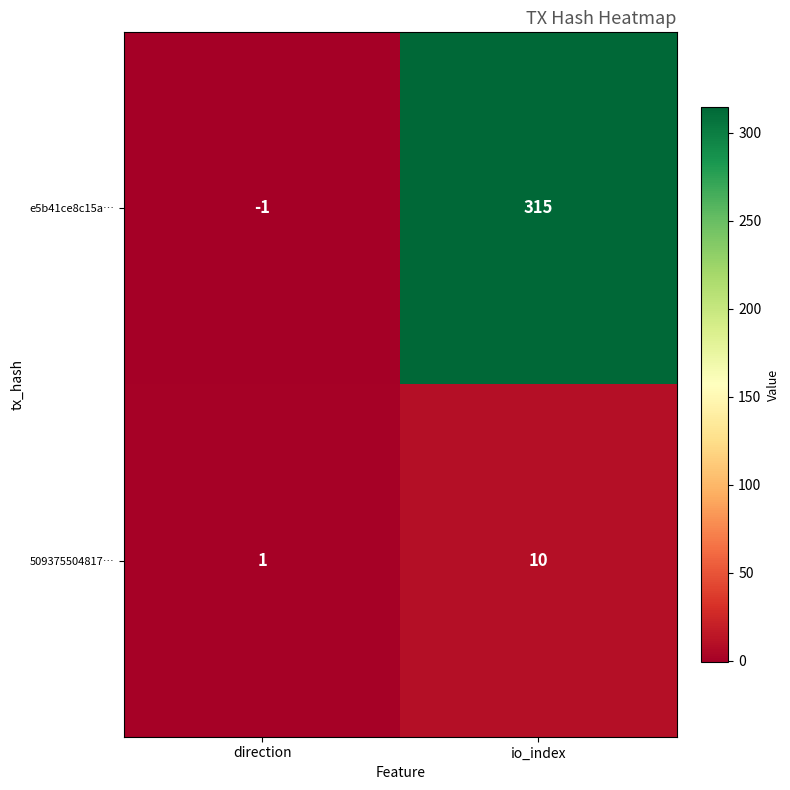

The 509375504817… series shows 10 at io_index. True or false?

True